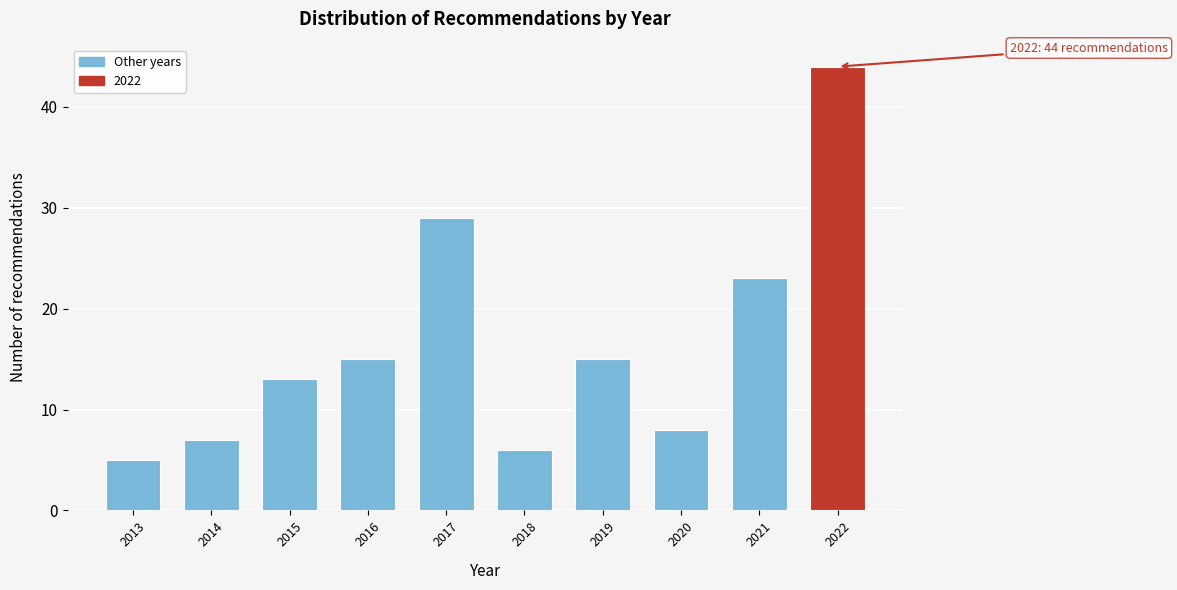

Reading left to right, what are all the values shown in this chart?

2013=5	2014=7	2015=13	2016=15	2017=29	2018=6	2019=15	2020=8	2021=23	2022=44